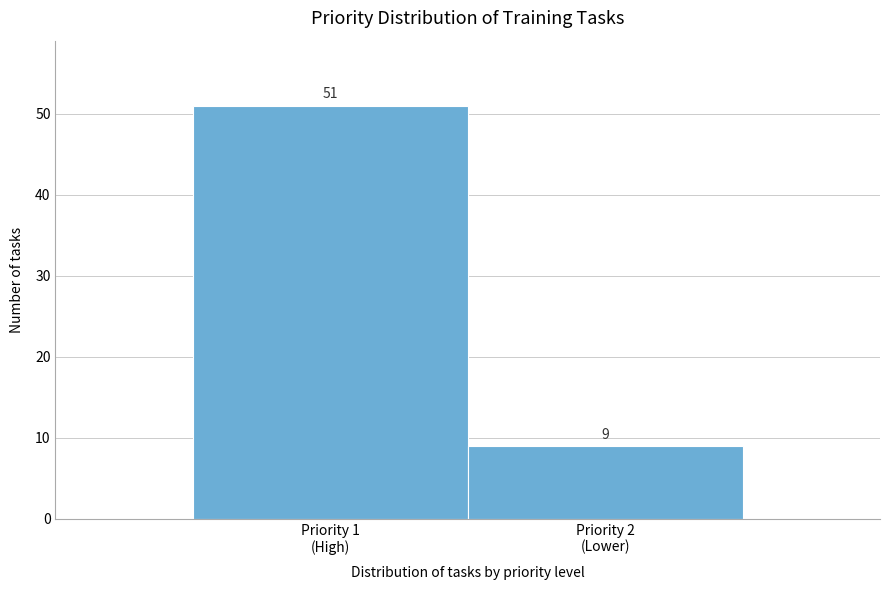

Reading left to right, what are all the values shown in this chart?

51	9